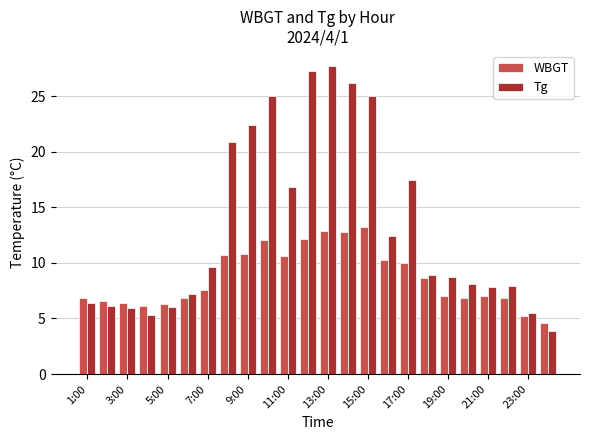

What is the maximum value shown in the chart?

27.7